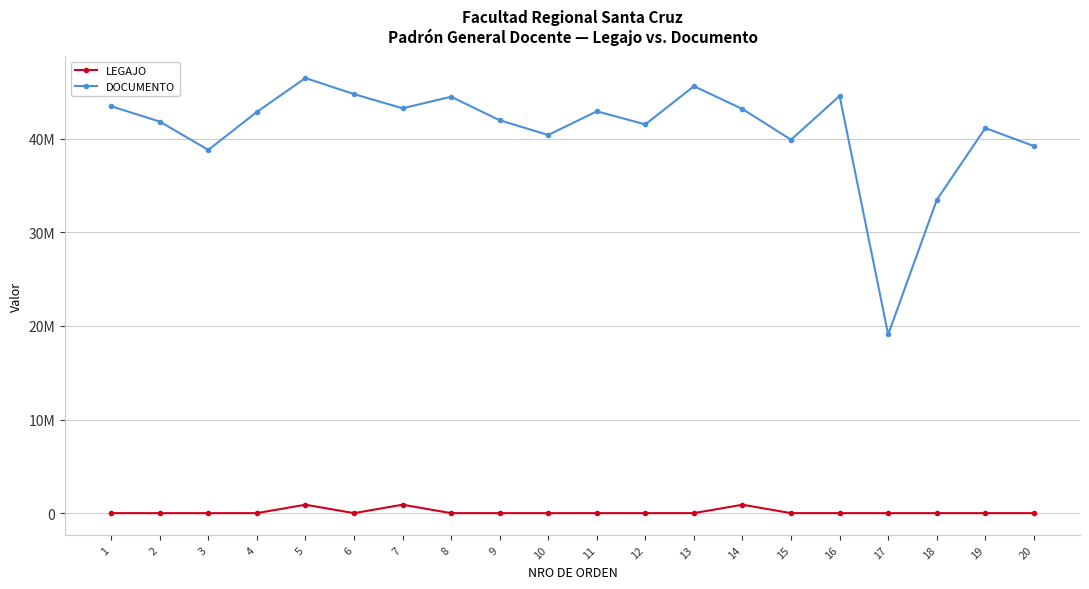

Is this an area chart (filled region under the line)?

No